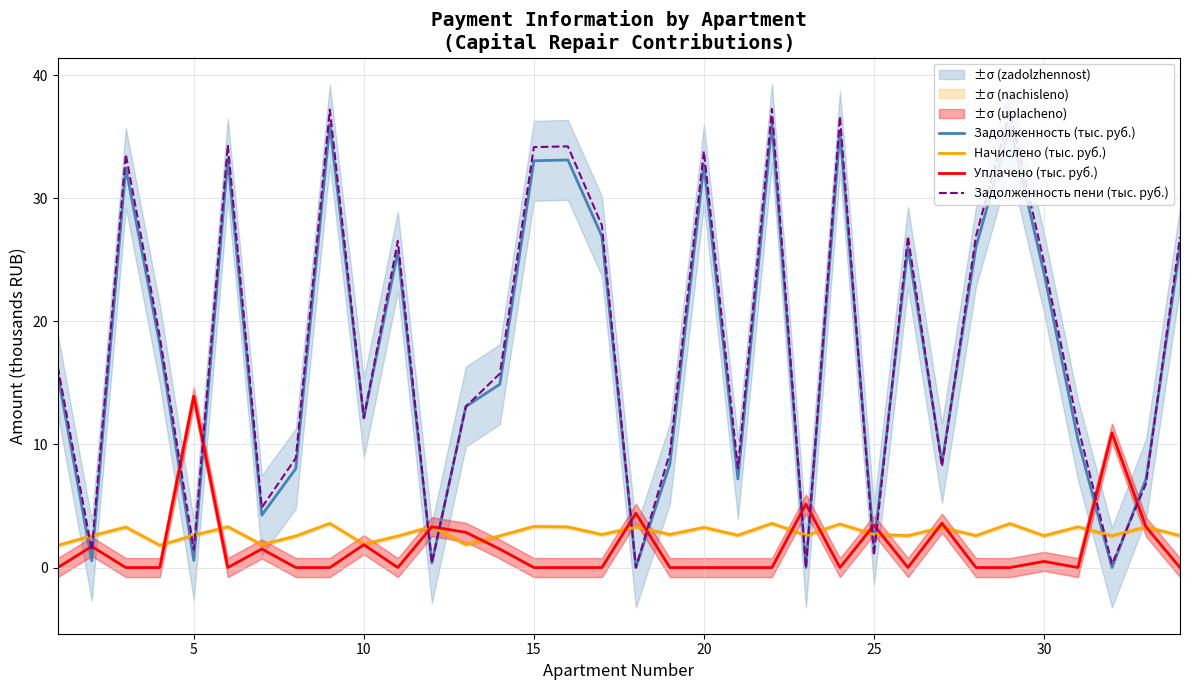

How many lines are shown in the chart?

4